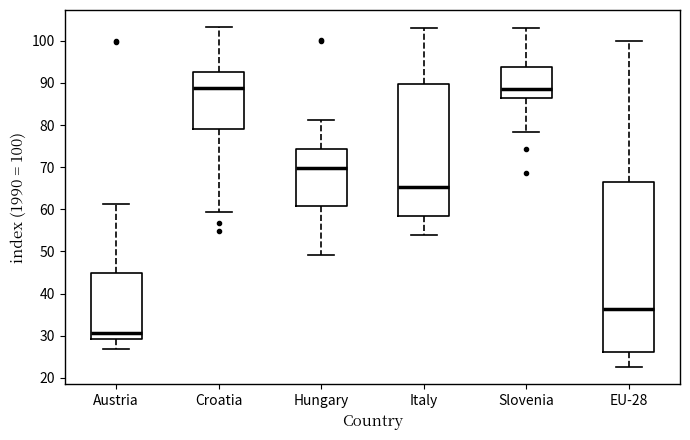

Where is the upper edge of the box for Slovenia on the y-axis? The values are not printed on the chart, so give them approximately, as read against the axis.

94